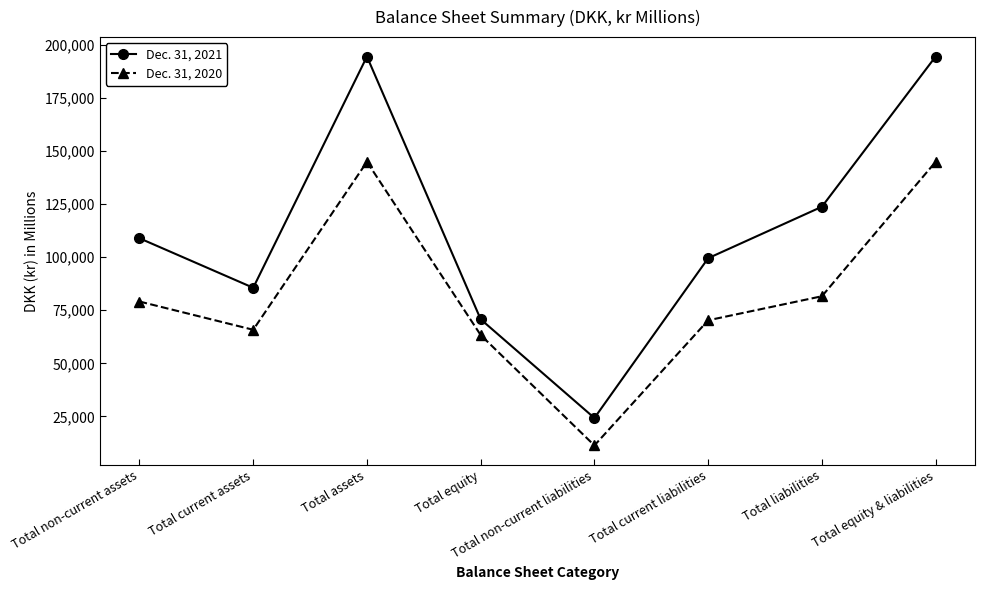

What is the total value across all series at Total non-current liabilities?

35570